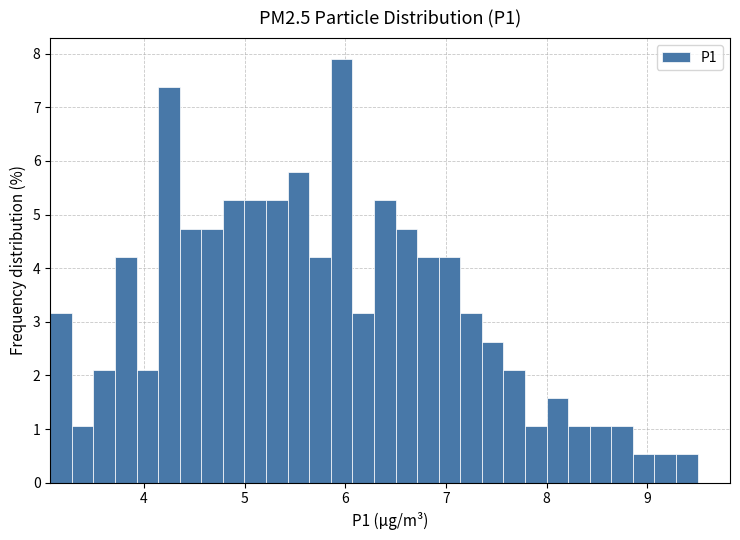

Read against the x-axis, roughly where is the centre of the tallest bar?

6.0